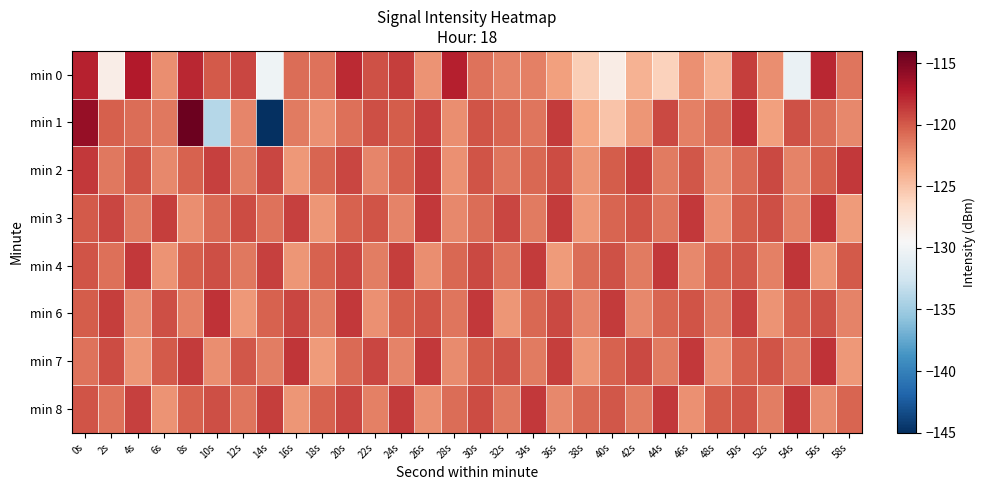

What is the spread (max minus min) of values at 0s?

5.2